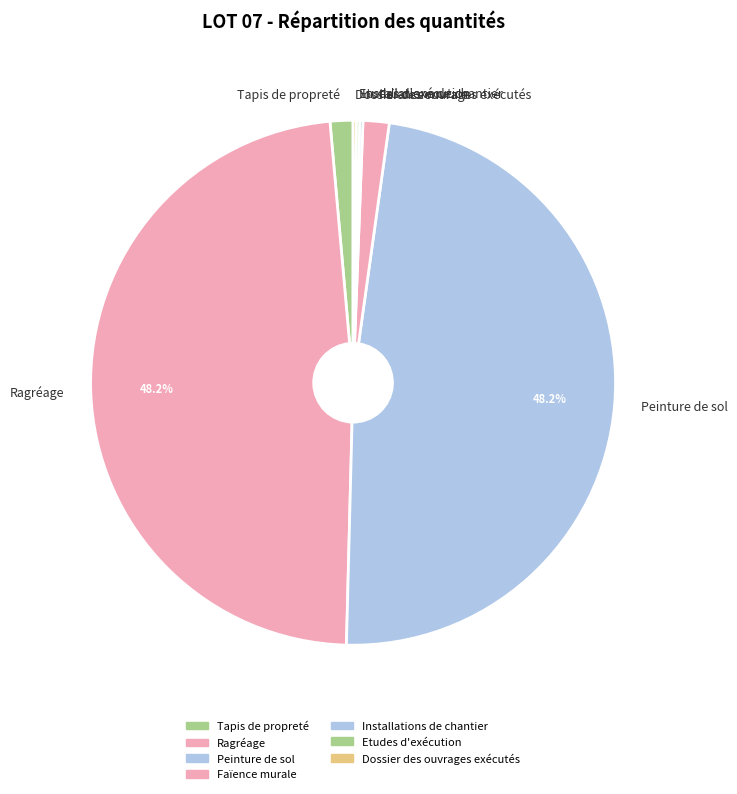

Is the sum of Peinture de sol and Ragréage greater than half?

Yes